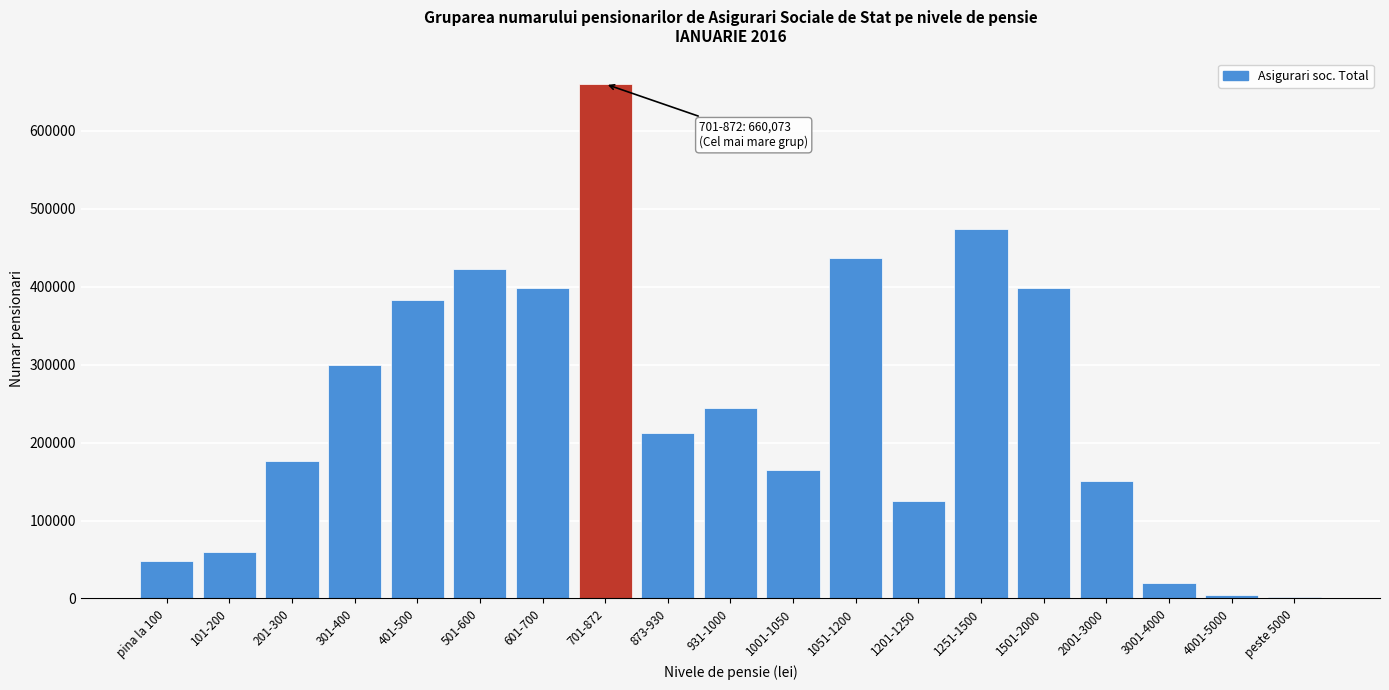

At which label is the value closest to 330871?

301-400